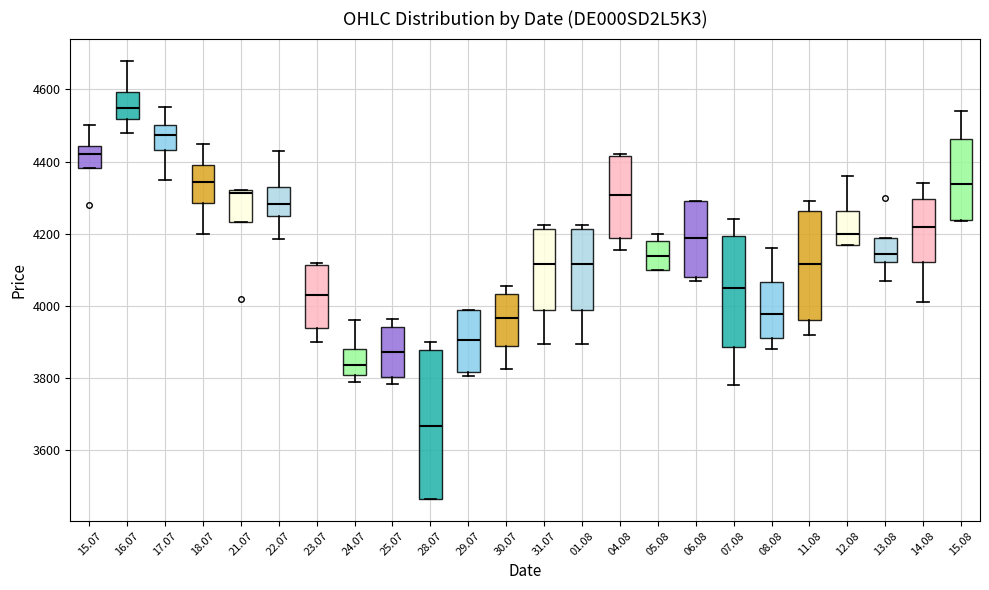

Reading left to right, read every box against the y-axis: the position of its median line, the range the box covers, and the ends of its whiskers. The values are not printed on the chart, so give them approximately, as read against the axis.

15.07: median 4420, box 4380 to 4440, whiskers 4380 to 4500
16.07: median 4540, box 4520 to 4600, whiskers 4480 to 4680
17.07: median 4480, box 4440 to 4500, whiskers 4360 to 4560
18.07: median 4340, box 4280 to 4400, whiskers 4200 to 4460
21.07: median 4320 (just below the box's upper edge), box 4240 to 4320, whiskers 4240 to 4320
22.07: median 4280, box 4240 to 4320, whiskers 4180 to 4440
23.07: median 4040, box 3940 to 4120, whiskers 3900 to 4120 (just above the box's upper edge)
24.07: median 3840, box 3800 to 3880, whiskers 3800 (just below the box's lower edge) to 3960
25.07: median 3880, box 3800 to 3940, whiskers 3780 to 3960
28.07: median 3660, box 3460 to 3880, whiskers 3460 to 3900
29.07: median 3900, box 3820 to 4000, whiskers 3800 to 4000
30.07: median 3960, box 3880 to 4040, whiskers 3820 to 4060
31.07: median 4120, box 3980 to 4220, whiskers 3900 to 4220 (just above the box's upper edge)
01.08: median 4120, box 3980 to 4220, whiskers 3900 to 4220 (just above the box's upper edge)
04.08: median 4300, box 4180 to 4420, whiskers 4160 to 4420
05.08: median 4140, box 4100 to 4180, whiskers 4100 to 4200
06.08: median 4180, box 4080 to 4300, whiskers 4080 (just below the box's lower edge) to 4300
07.08: median 4060, box 3880 to 4200, whiskers 3780 to 4240
08.08: median 3980, box 3920 to 4060, whiskers 3880 to 4160
11.08: median 4120, box 3960 to 4260, whiskers 3920 to 4300
12.08: median 4200, box 4180 to 4260, whiskers 4180 to 4360
13.08: median 4140, box 4120 to 4180, whiskers 4080 to 4180
14.08: median 4220, box 4120 to 4300, whiskers 4020 to 4340
15.08: median 4340, box 4240 to 4460, whiskers 4240 to 4540